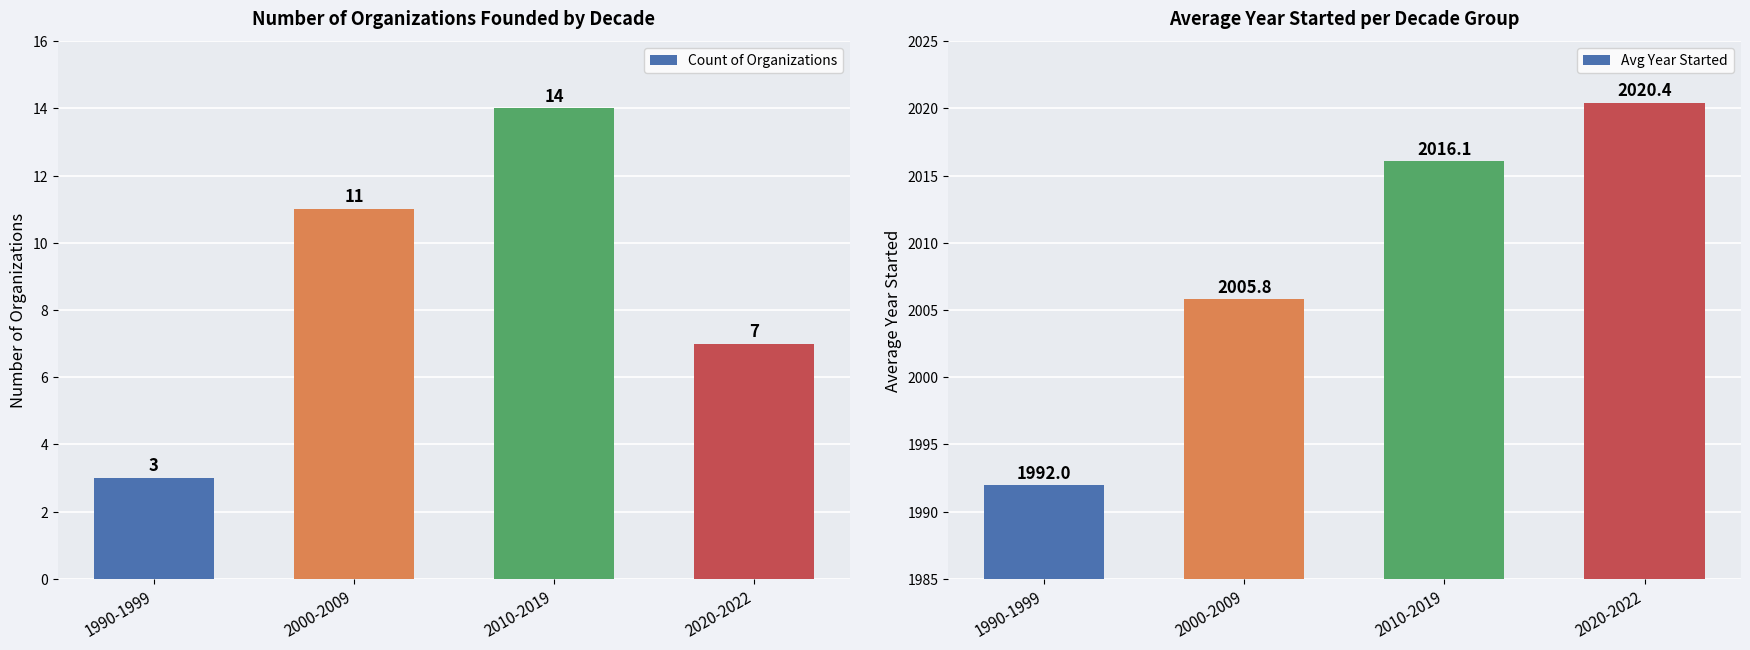

What are all the series names shown in the legend?

Count of Organizations, Avg Year Started